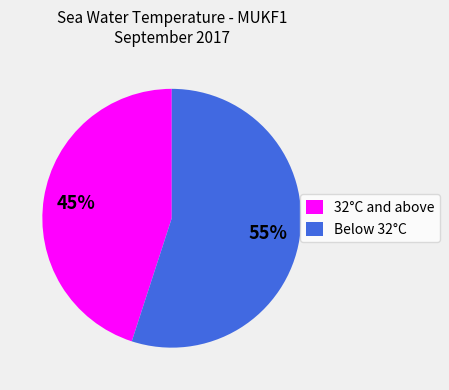

To the nearest percent, what is the combined percentage of Below 32°C and 32°C and above?

100%